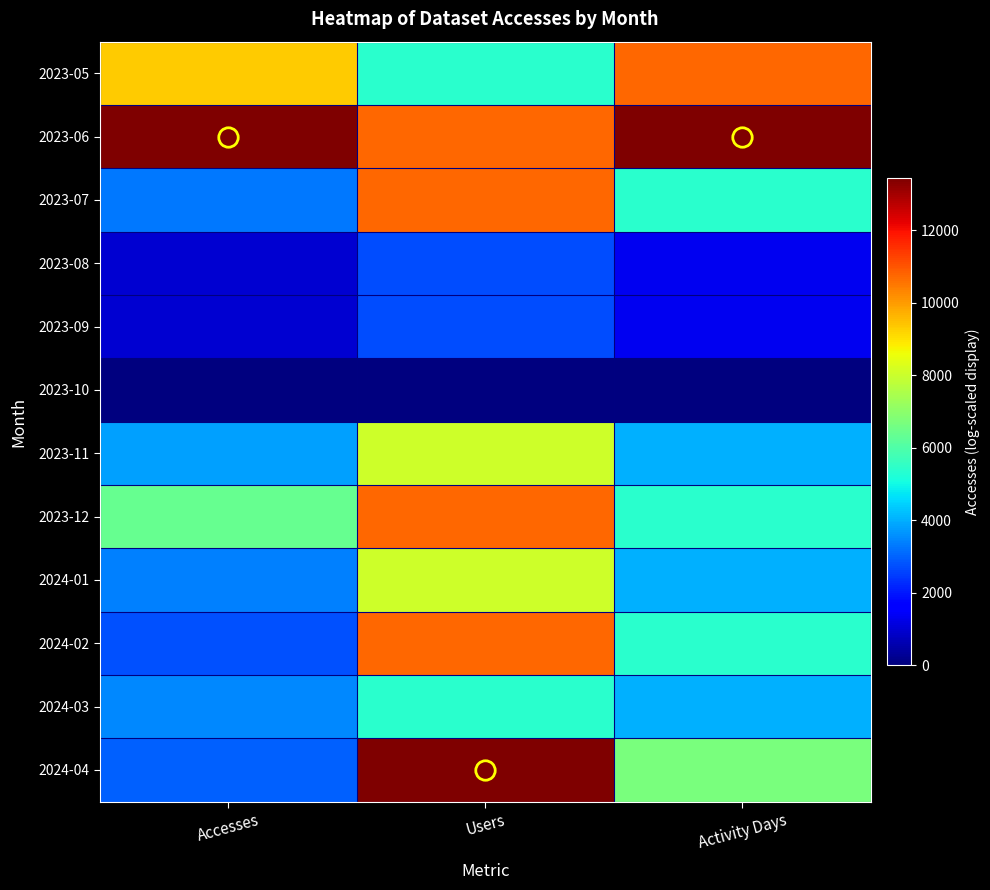

Reading left to right, what are all the values shown in this chart?

2023-05: Accesses=9302.3	Users=5372.4	Activity Days=10744.8
2023-06: Accesses=13431.0	Users=10744.8	Activity Days=13431.0
2023-07: Accesses=3253.5	Users=10744.8	Activity Days=5372.4
2023-08: Accesses=979.4	Users=2686.2	Activity Days=1343.1
2023-09: Accesses=979.4	Users=2686.2	Activity Days=1343.1
2023-10: Accesses=0.0	Users=0.0	Activity Days=0.0
2023-11: Accesses=3826.4	Users=8058.6	Activity Days=4029.3
2023-12: Accesses=6389.2	Users=10744.8	Activity Days=5372.4
2024-01: Accesses=3388.2	Users=8058.6	Activity Days=4029.3
2024-02: Accesses=2749.5	Users=10744.8	Activity Days=5372.4
2024-03: Accesses=3511.1	Users=5372.4	Activity Days=4029.3
2024-04: Accesses=2938.2	Users=13431.0	Activity Days=6715.5